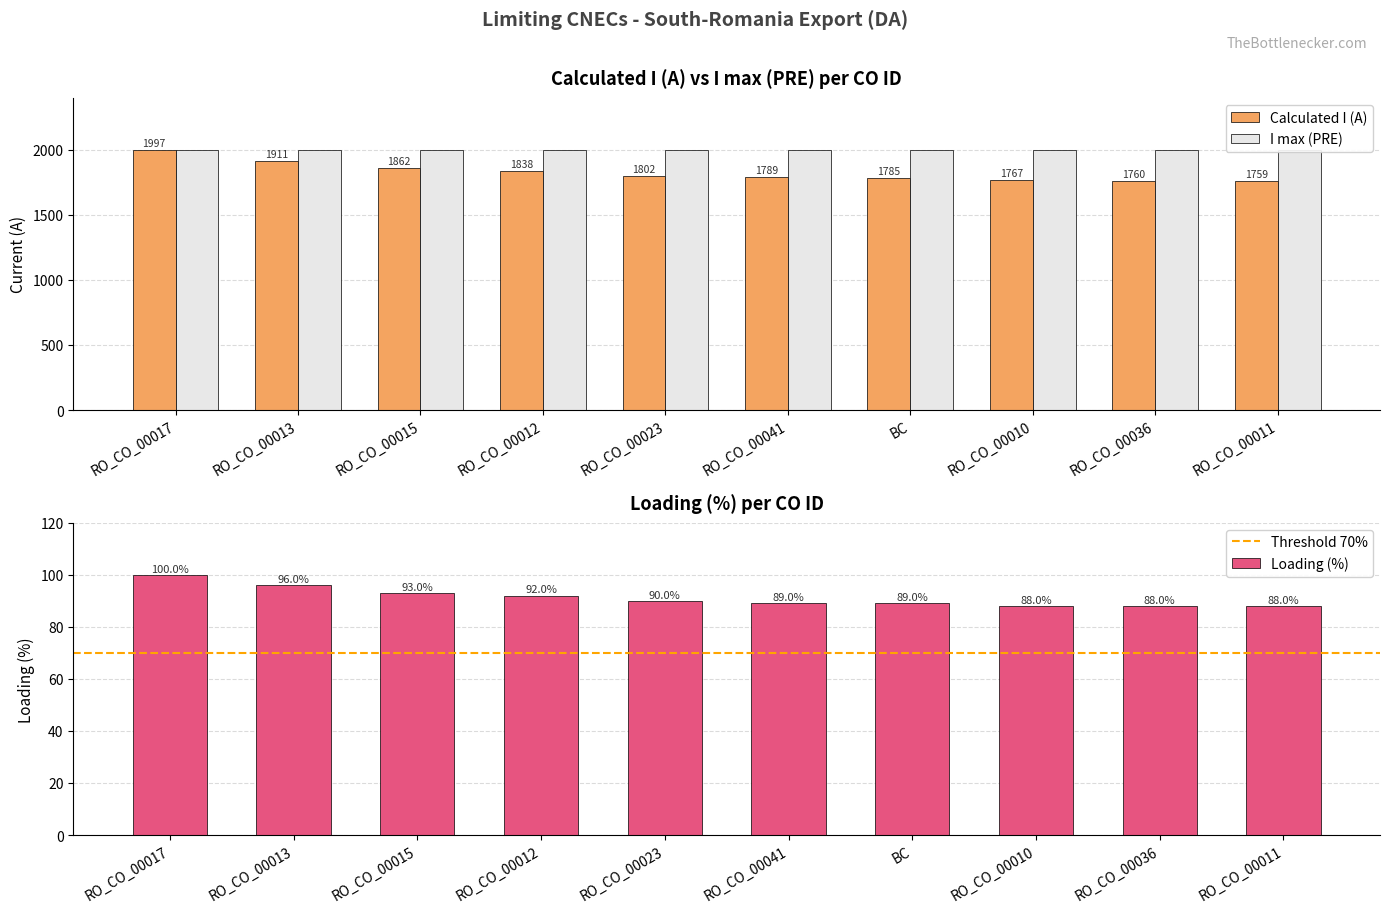

At how many categories does at least one series exceed 1058?

10